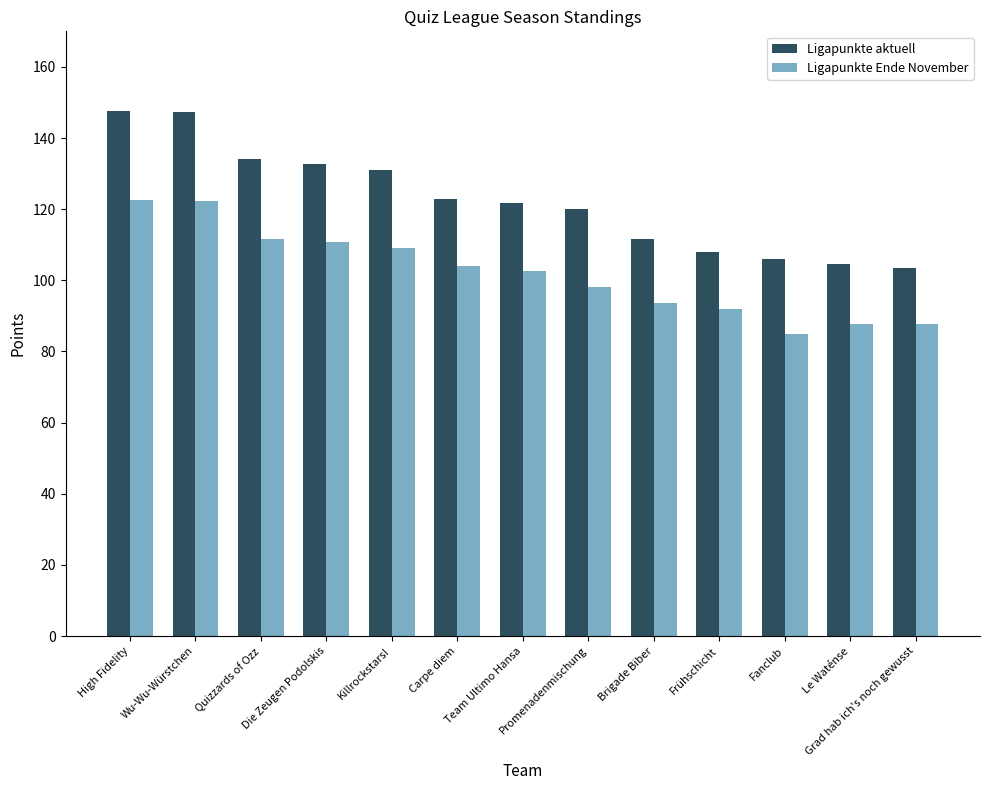

What is the sum of all Ligapunkte aktuell values?

1591.0